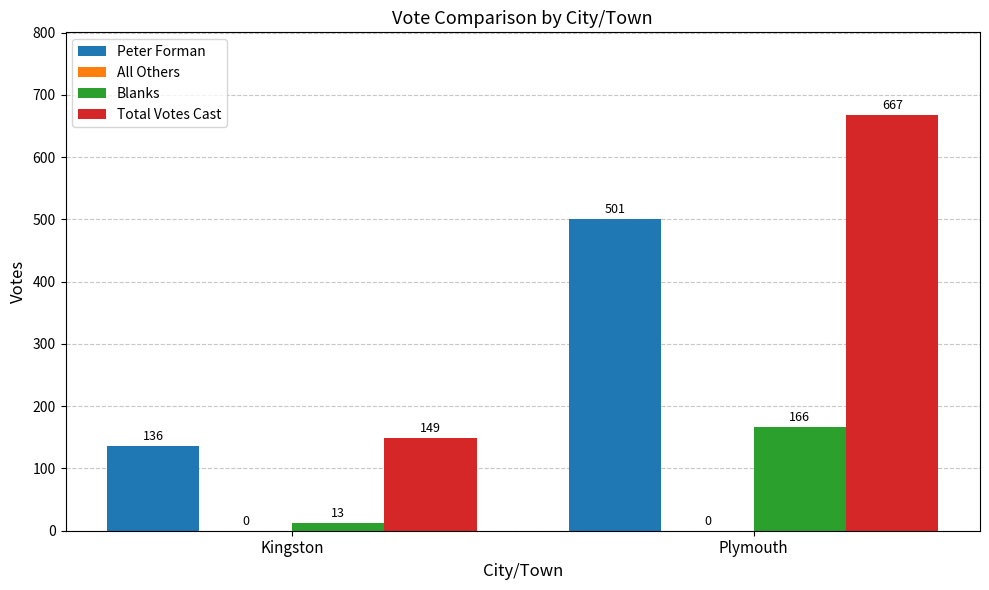

What is the total value across all series at Kingston?

298